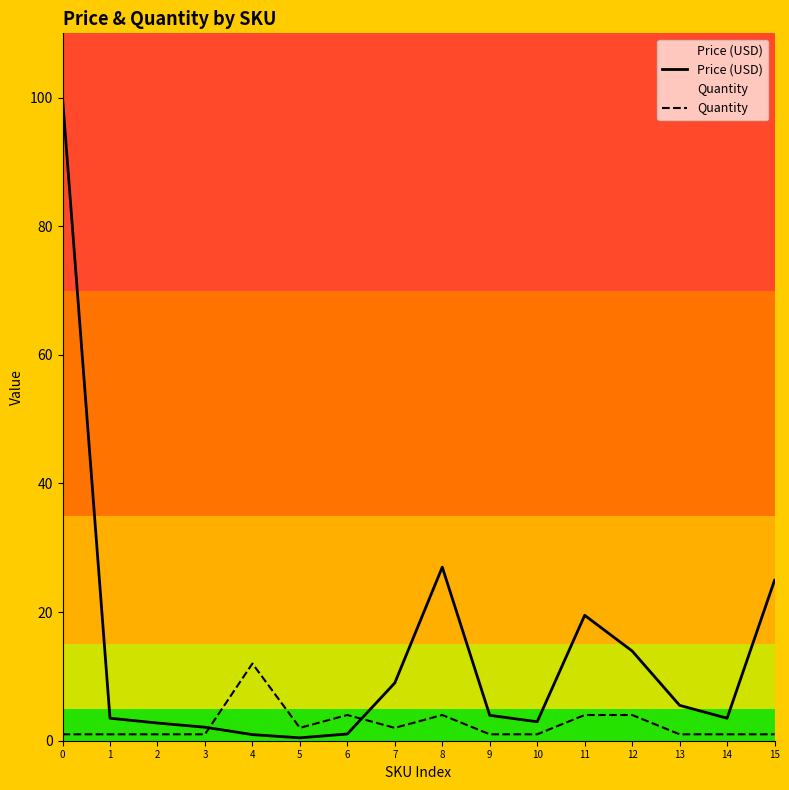

Which series has the widest spread of values?

Price (USD)